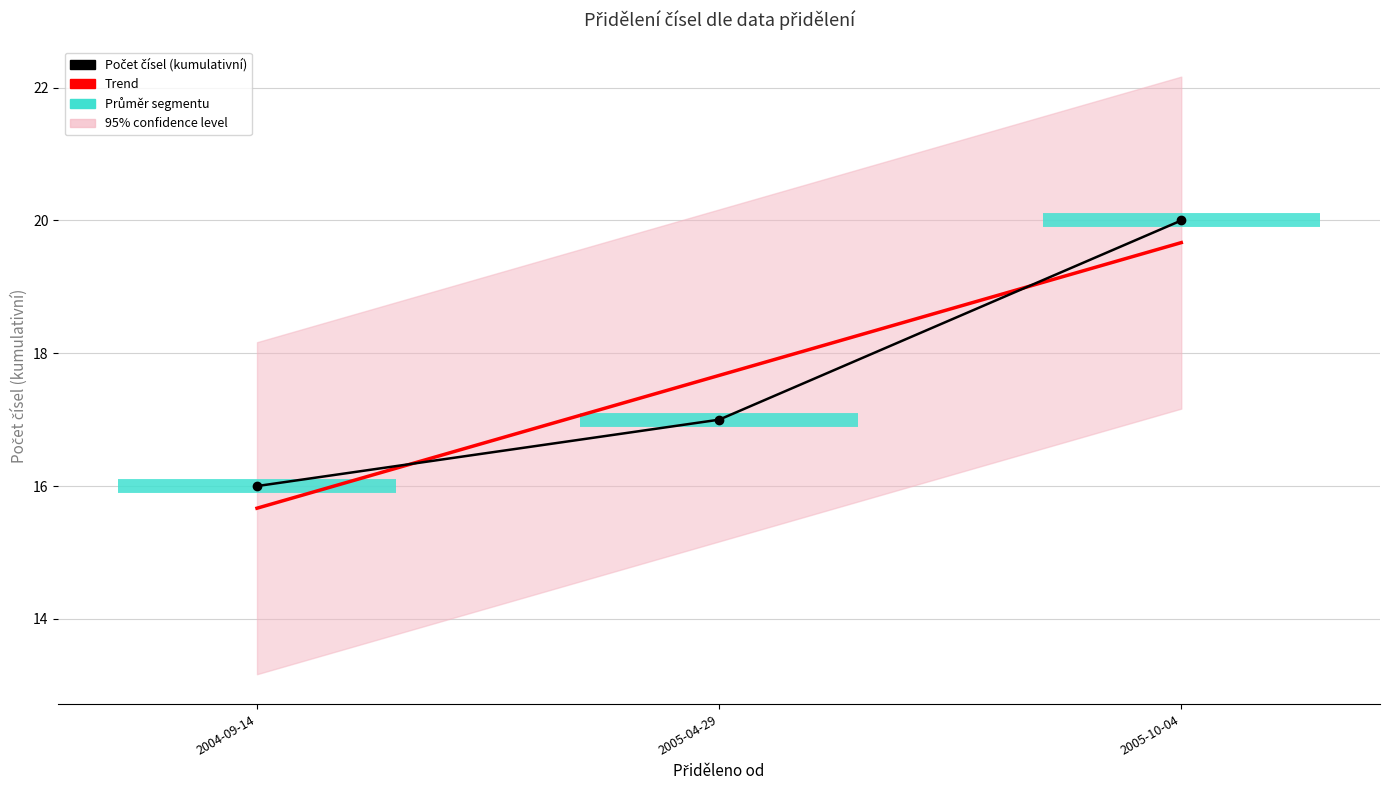

What is the label of the 3rd point from the right?

2004-09-14